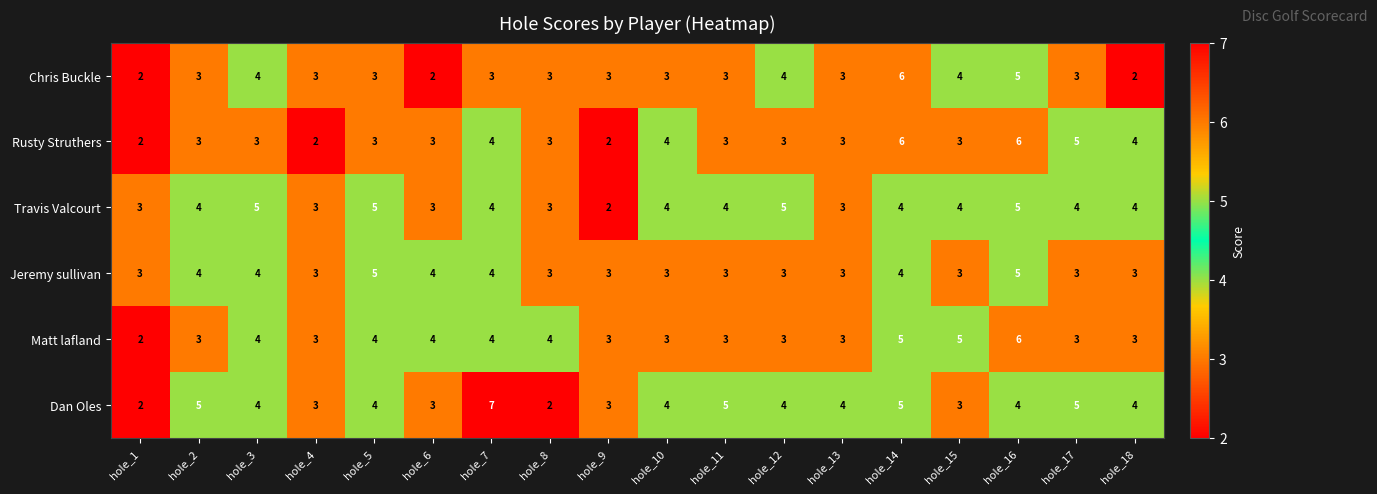

What is the total value across all series at hole_15?

22